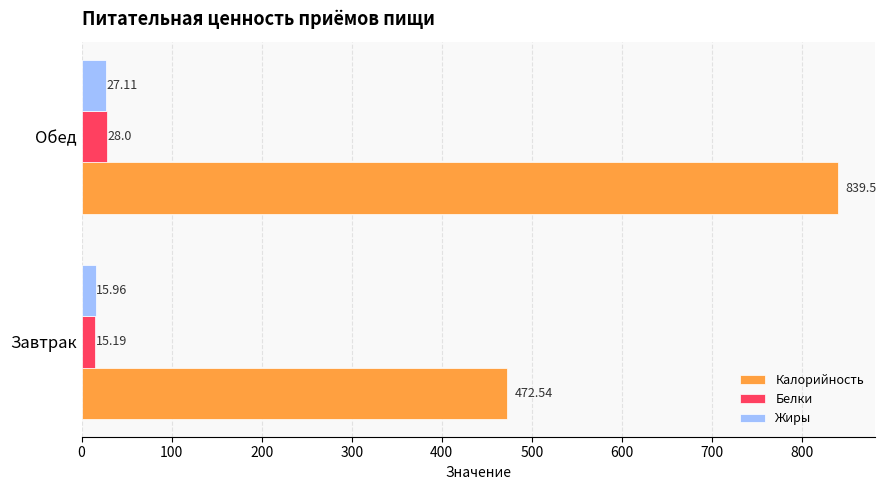

At which category is the sum across all series the highest?

Обед